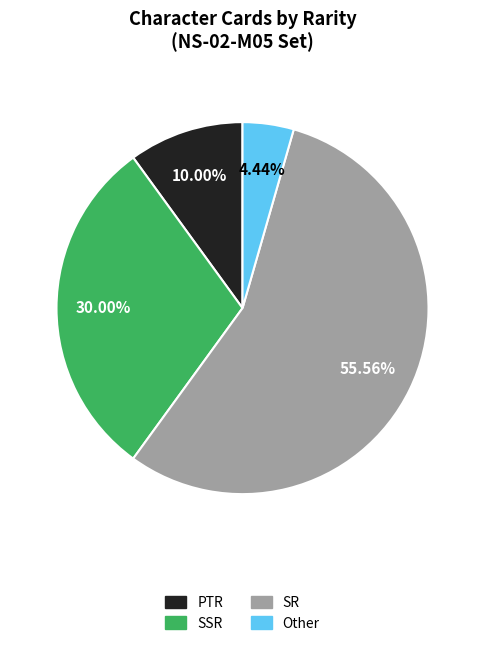

Does SR represent more than half of the total?

Yes